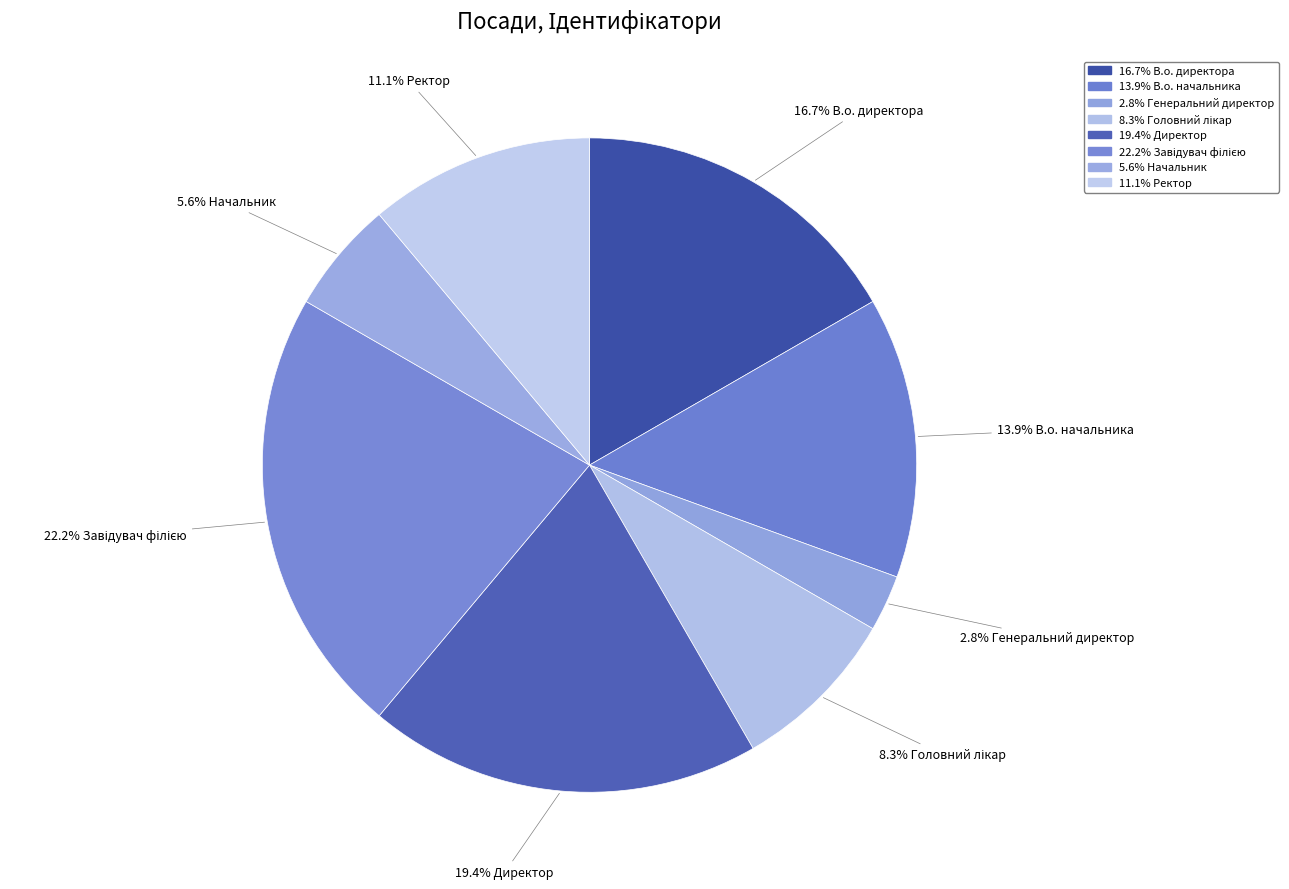

Which slice is the smallest?

Генеральний директор